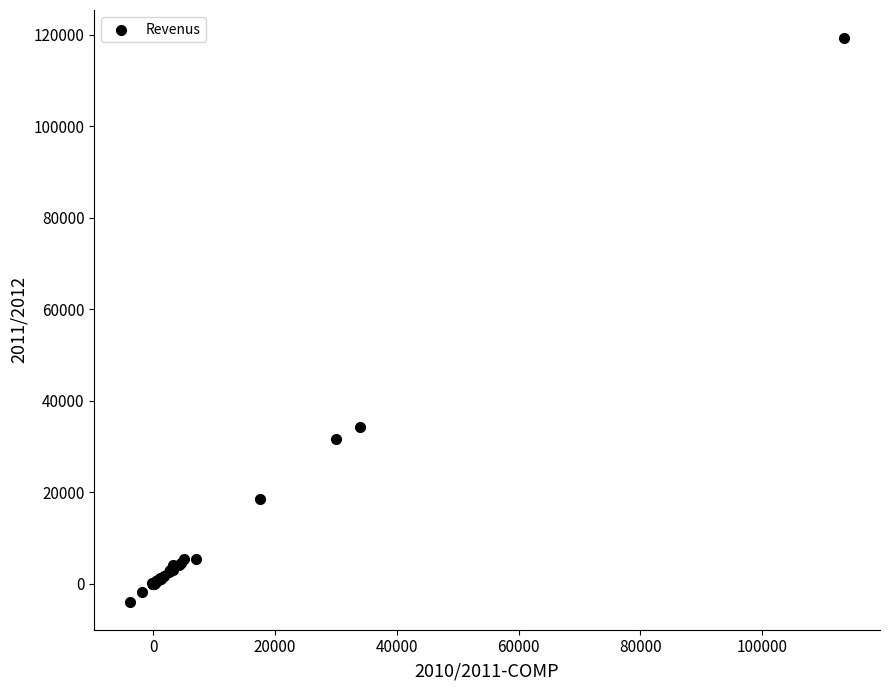

What Y value in the scatter plot is closest to 57687?

34178